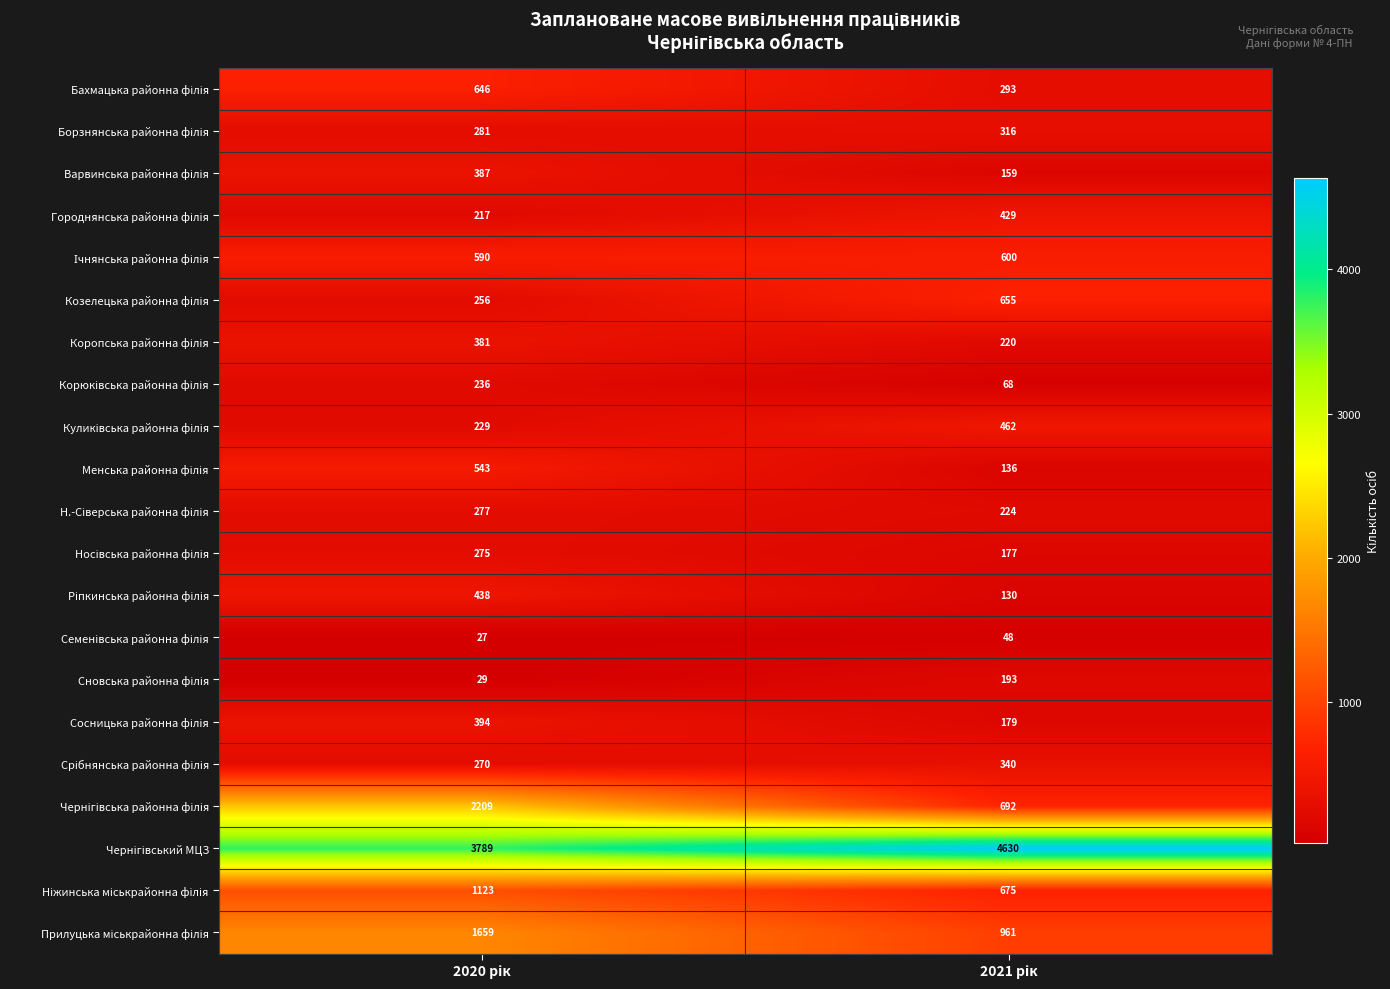

What is the smallest value displayed?

27